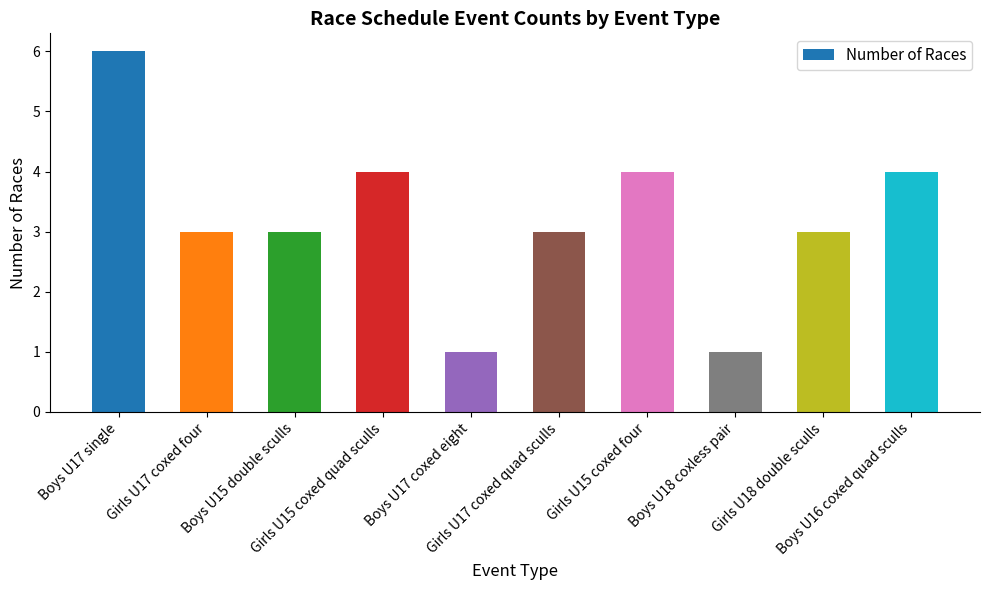

How many series are shown in this chart?

1